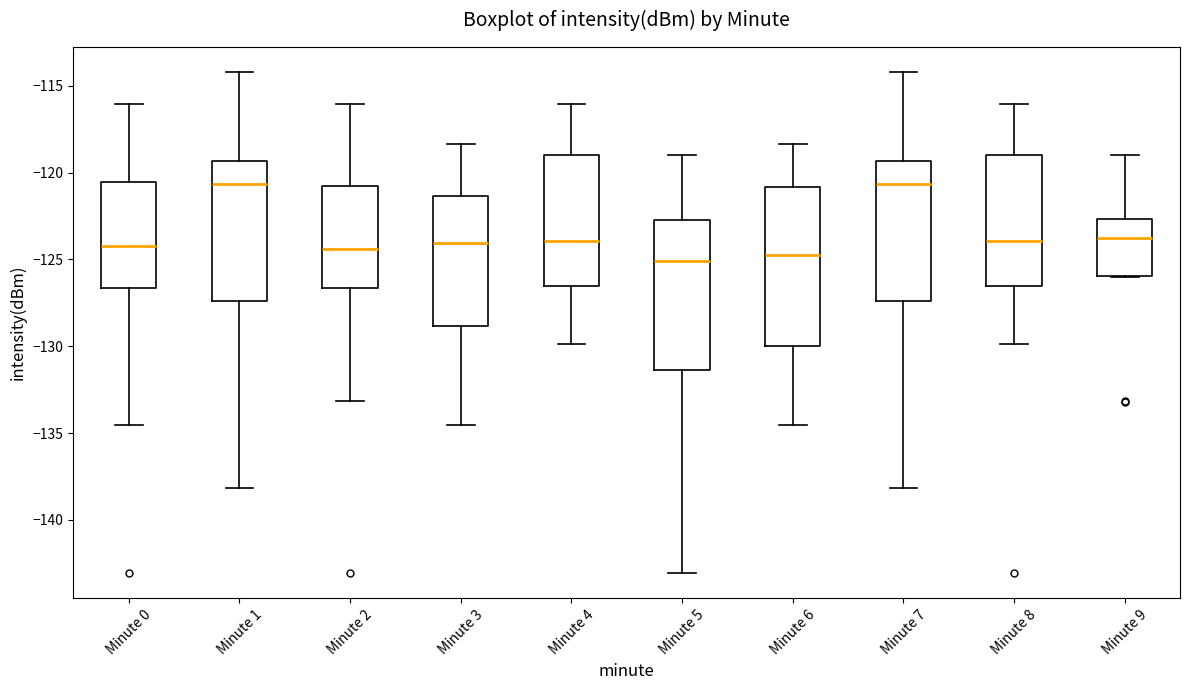

Where is the upper edge of the box for Minute 5 on the y-axis? The values are not printed on the chart, so give them approximately, as read against the axis.

-122.5